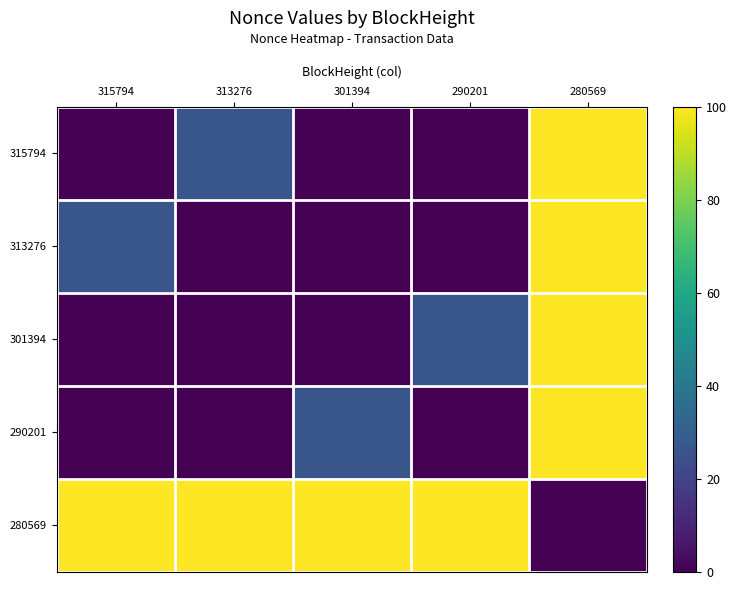

What is the total value across all series at 301394?

127.0